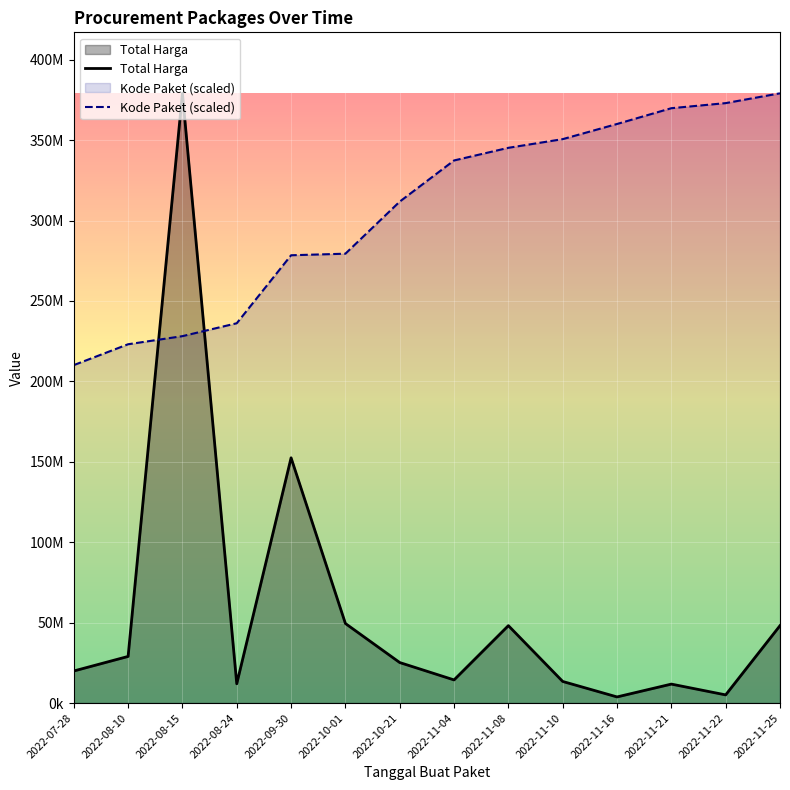

At 2022-09-30, list the series in order from smallest to largest.

Total Harga, Kode Paket (scaled)